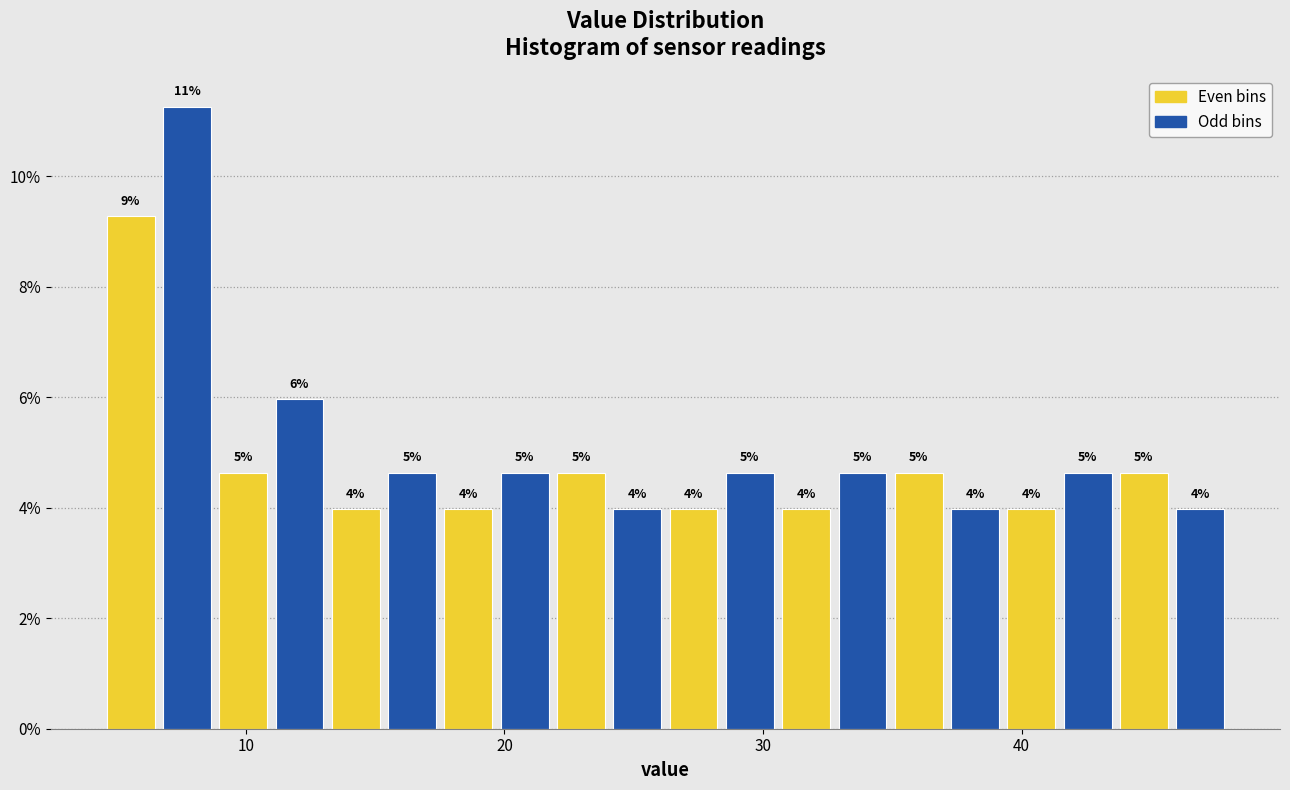

Read against the x-axis, roughly where is the centre of the tallest bar?

8